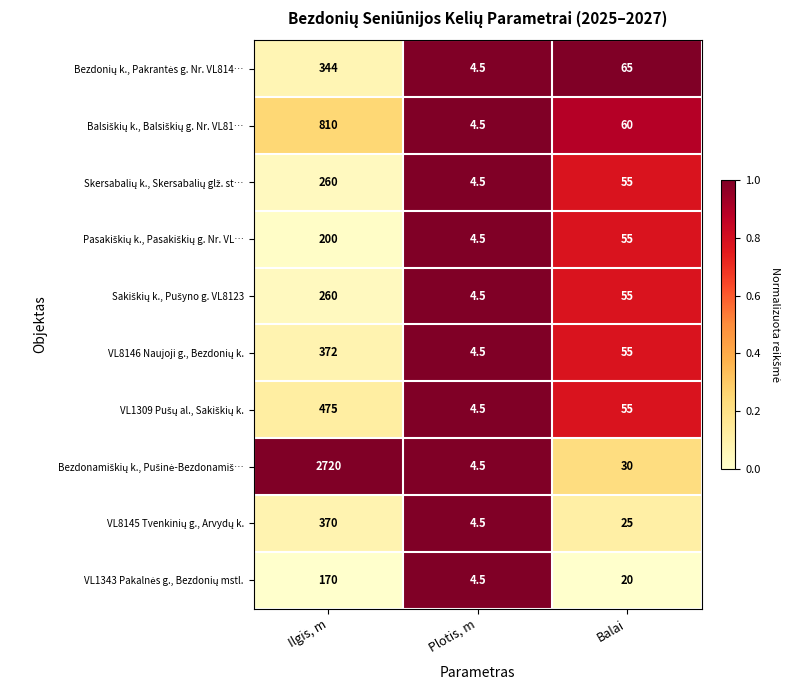

What is the difference between the highest and lowest values at Balai?

45.0